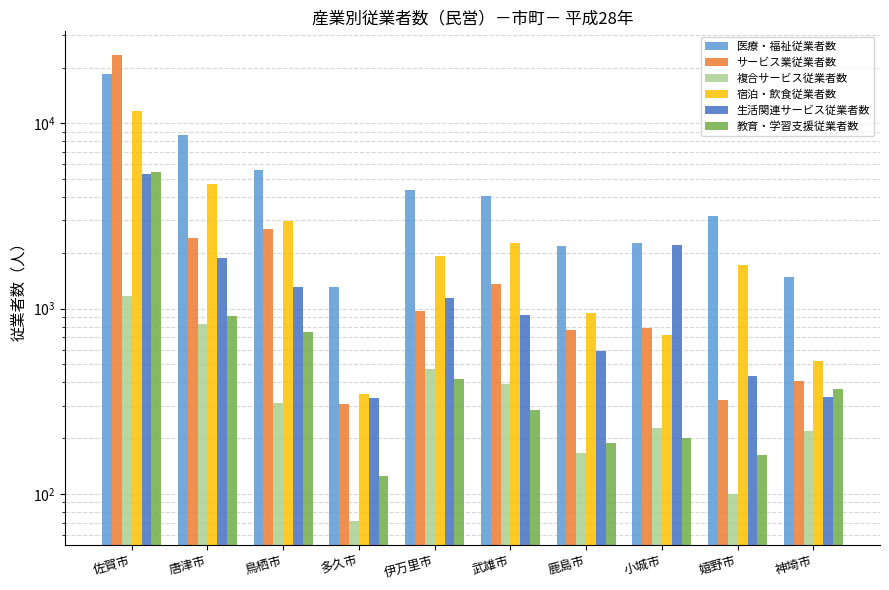

At which label does 生活関連サービス従業者数 first exceed 1148?

佐賀市